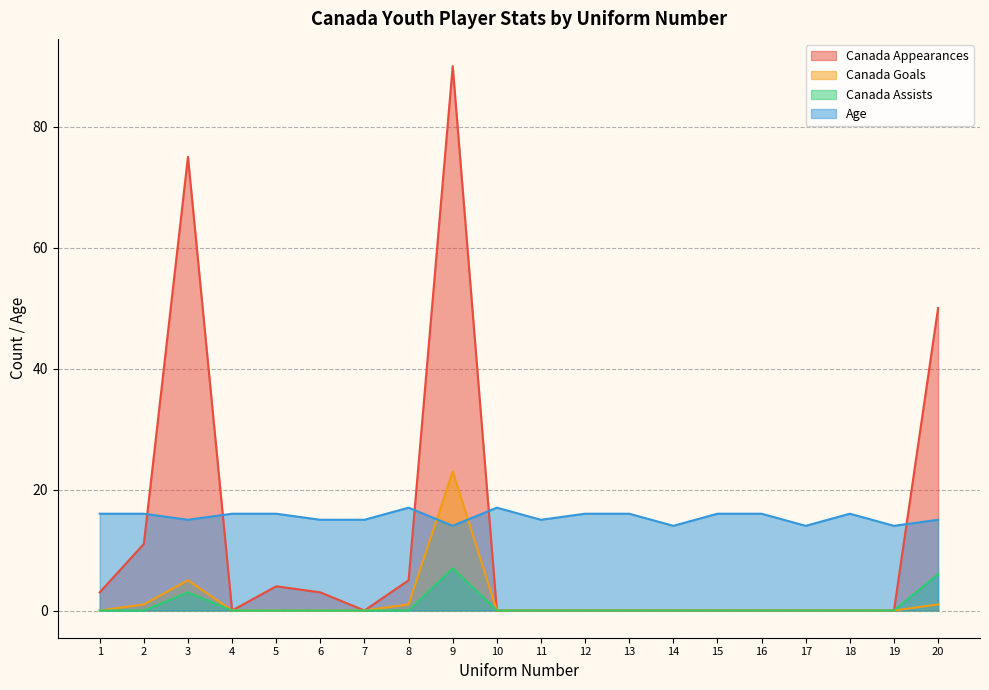

Rank the categories by Canada Appearances value from lowest to highest.

4, 7, 10, 11, 12, 13, 14, 15, 16, 17, 18, 19, 1, 6, 5, 8, 2, 20, 3, 9